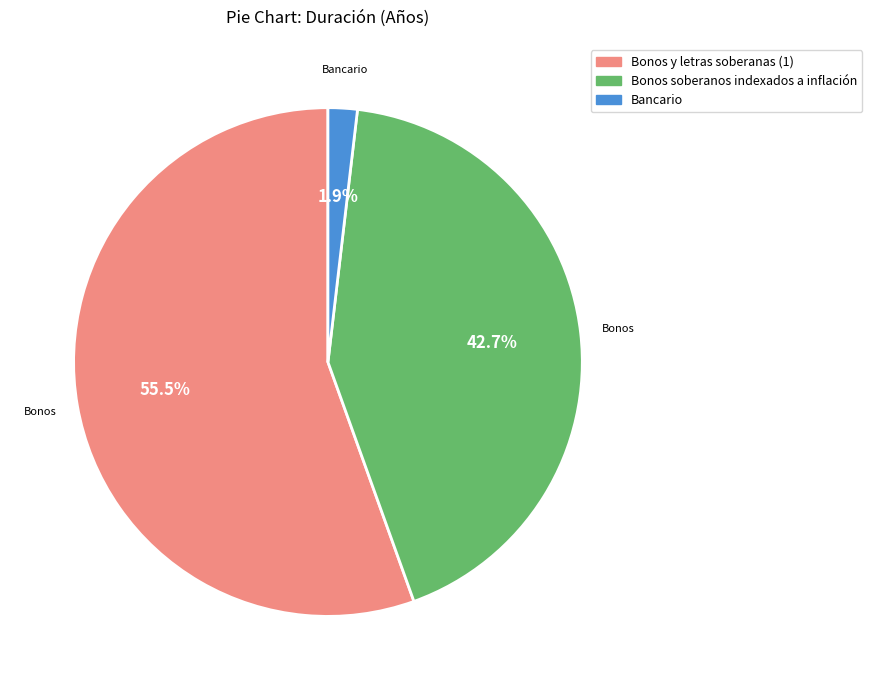

To the nearest percent, what is the combined percentage of Bonos soberanos indexados a inflación and Bonos y letras soberanas (1)?

98%